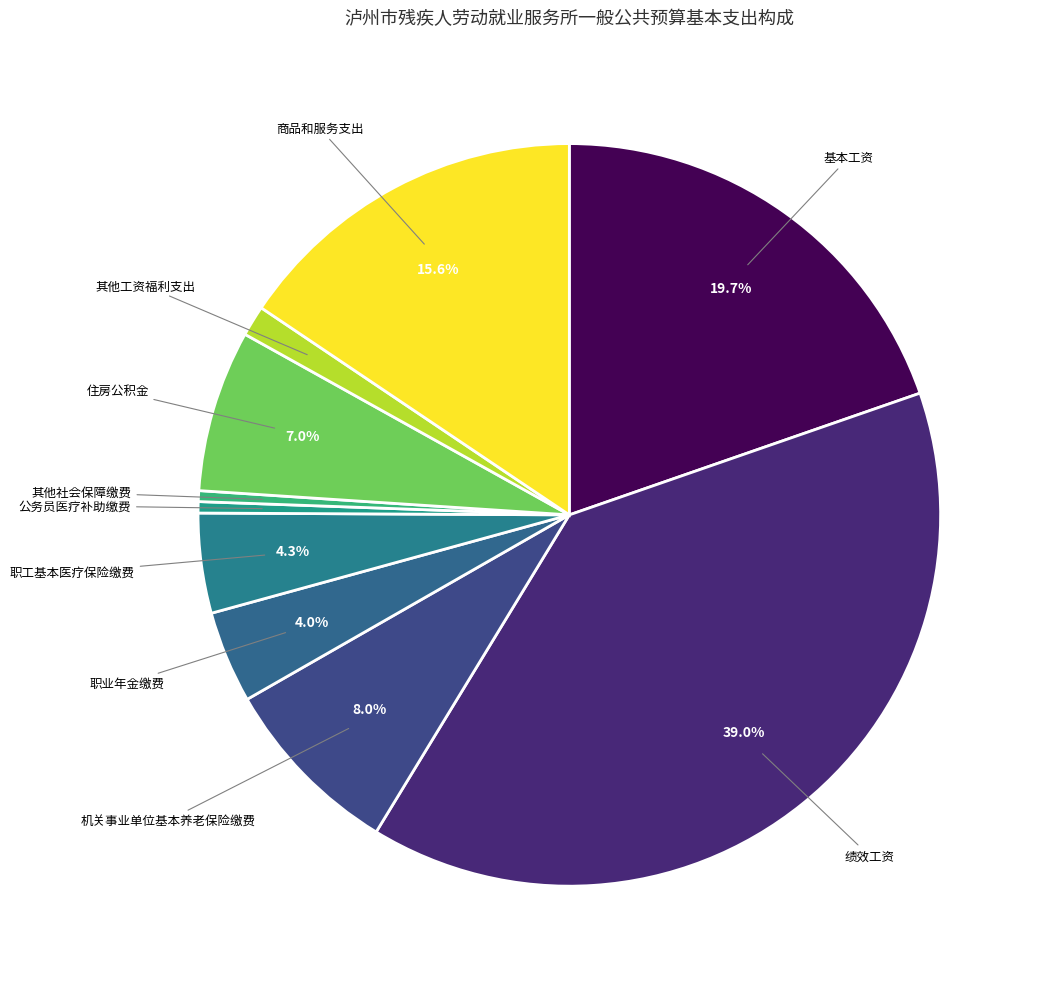

Count the number of slices in the pie.

10